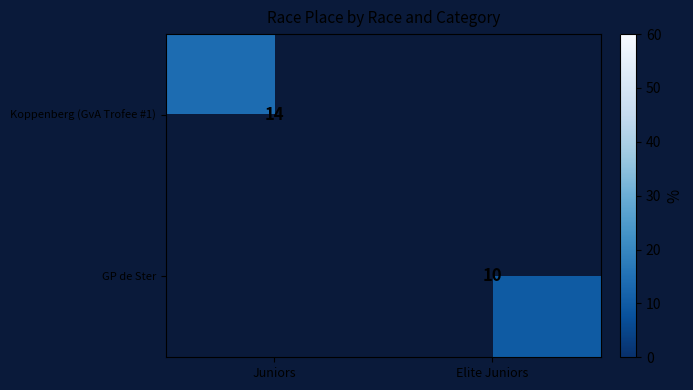

True or false: Koppenberg (GvA Trofee #1) has a value of 14 at Juniors.

True